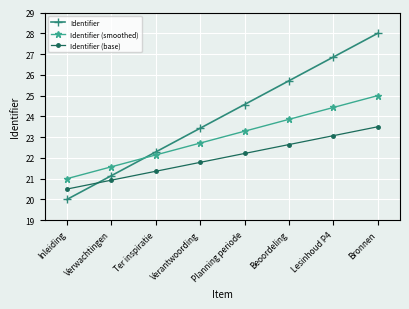

What is the smallest value displayed?

20.0